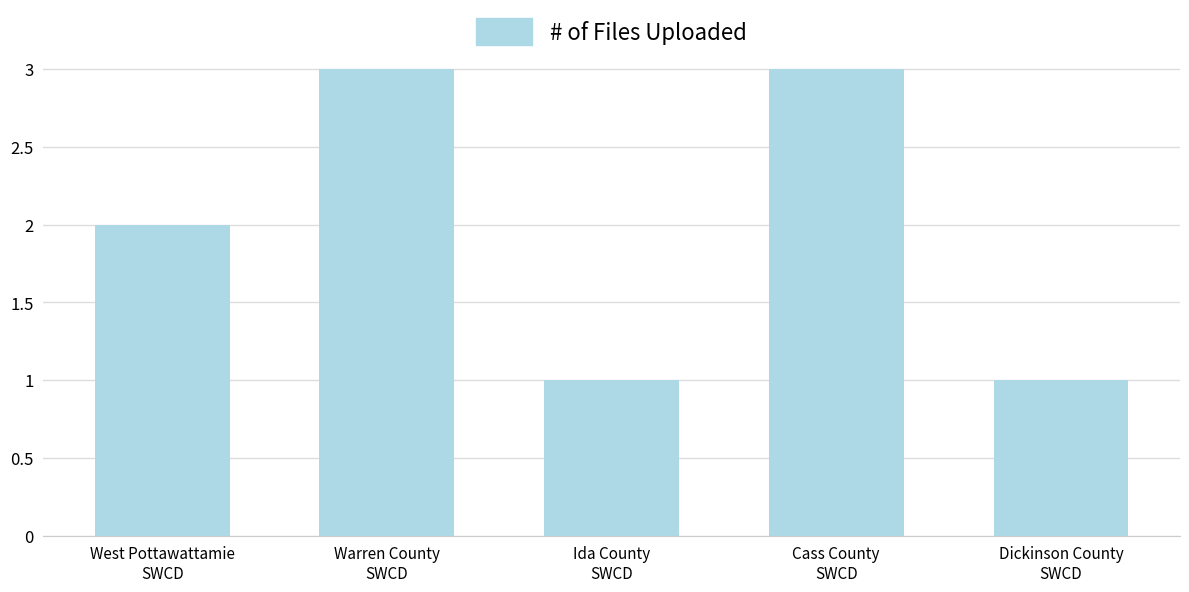

How many categories are shown in the chart?

5